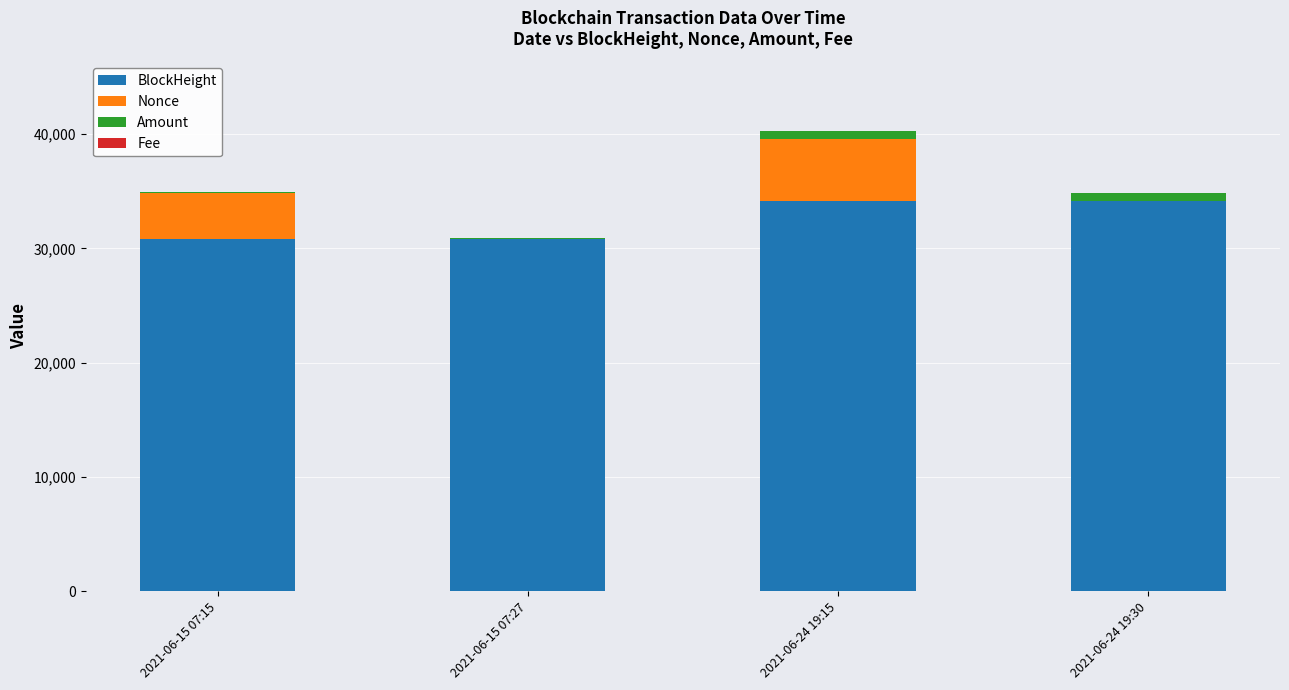

What is the maximum value for BlockHeight?

34170.0